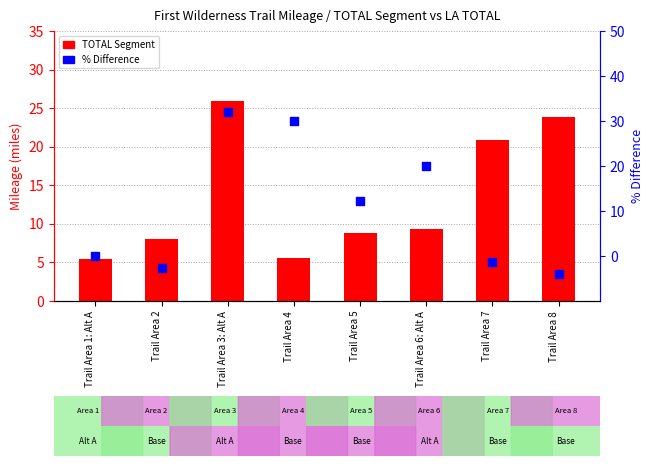

Is the value of TOTAL Segment at Trail Area 2 greater than the value of % Difference at Trail Area 4?

No